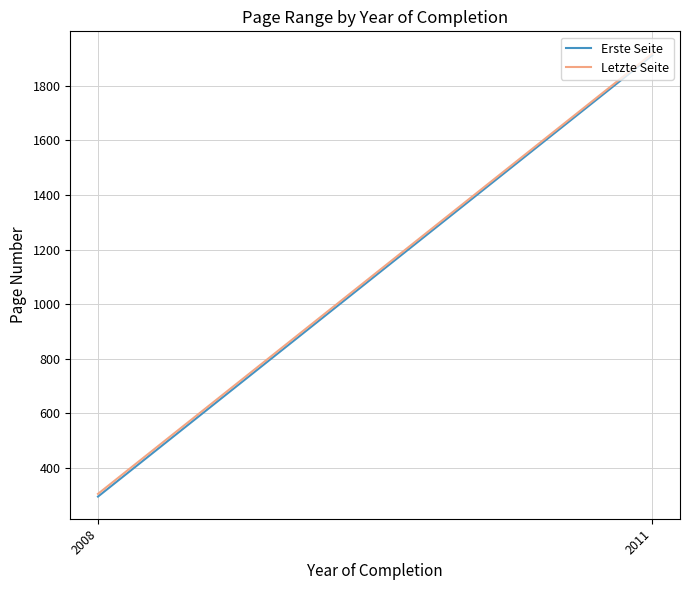

Reading left to right, list all the values displayed in this chart.

Erste Seite: 2008=295.0	2011=1911.7
Letzte Seite: 2008=305.0	2011=1918.3